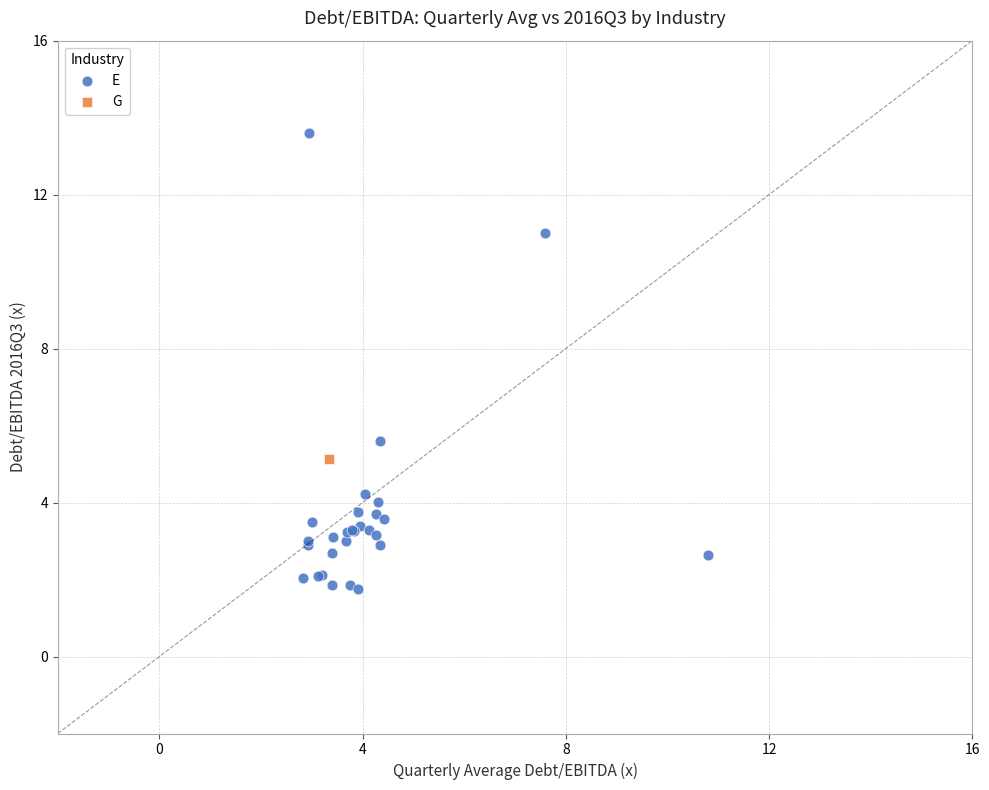

What are all the series names shown in the legend?

E, G